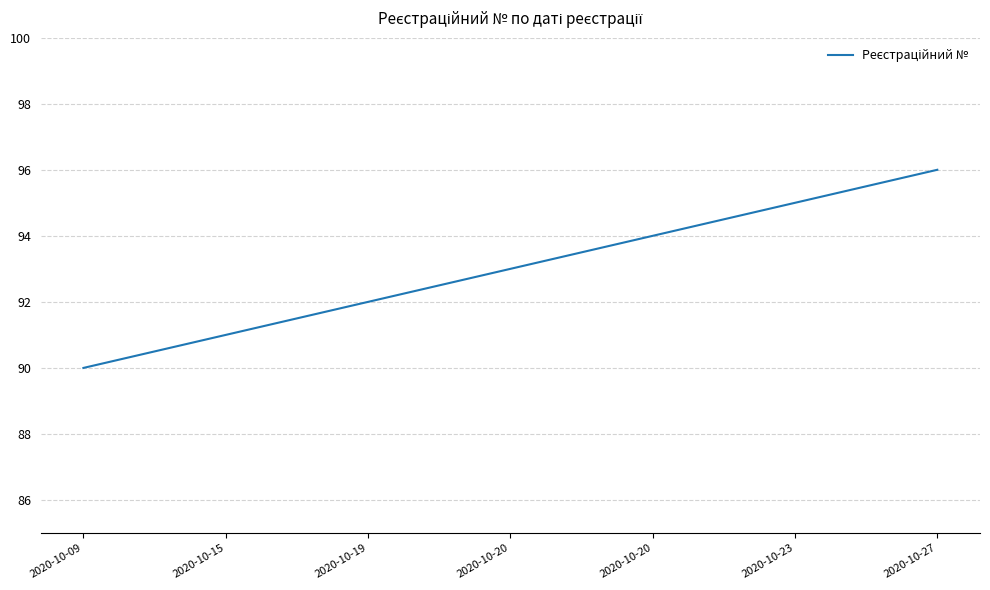

How many lines are shown in the chart?

1